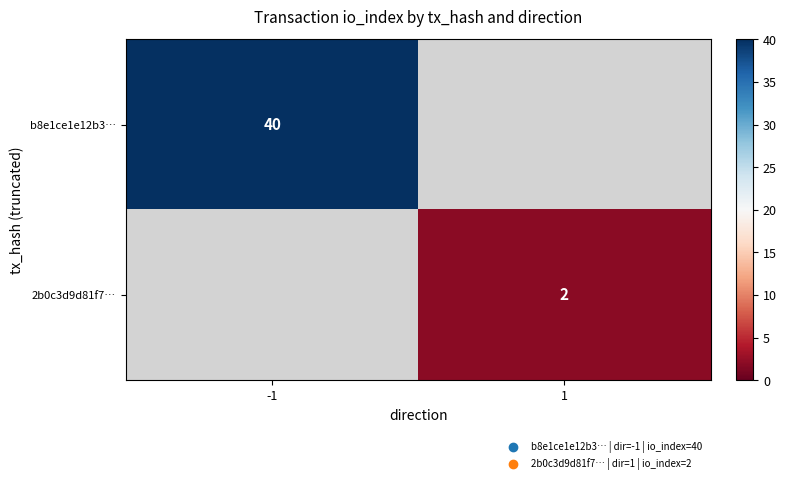

Is it true that b8e1ce1e12b3… equals 60 at -1?

False